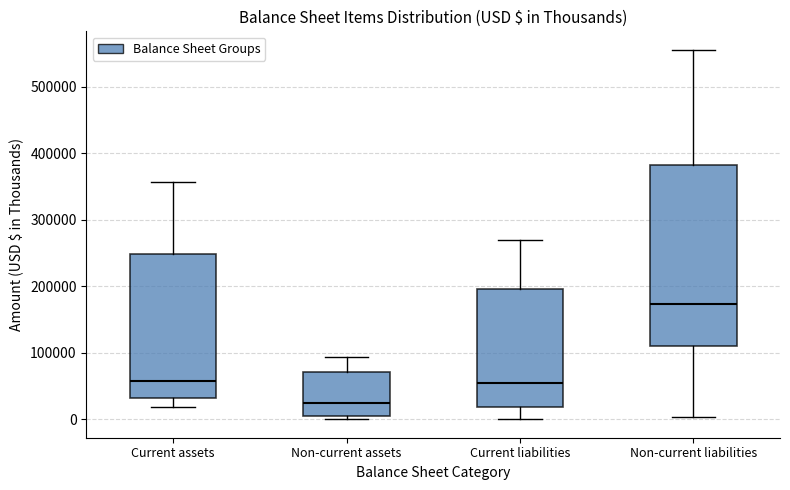

Reading left to right, read every box against the y-axis: the position of its median line, the range the box covers, and the ends of its whiskers. The values are not printed on the chart, so give them approximately, as read against the axis.

Current assets: median 60000, box 30000 to 250000, whiskers 20000 to 360000
Non-current assets: median 20000, box 0 to 70000, whiskers 0 (just below the box's lower edge) to 90000
Current liabilities: median 50000, box 20000 to 200000, whiskers 0 to 270000
Non-current liabilities: median 170000, box 110000 to 380000, whiskers 0 to 560000